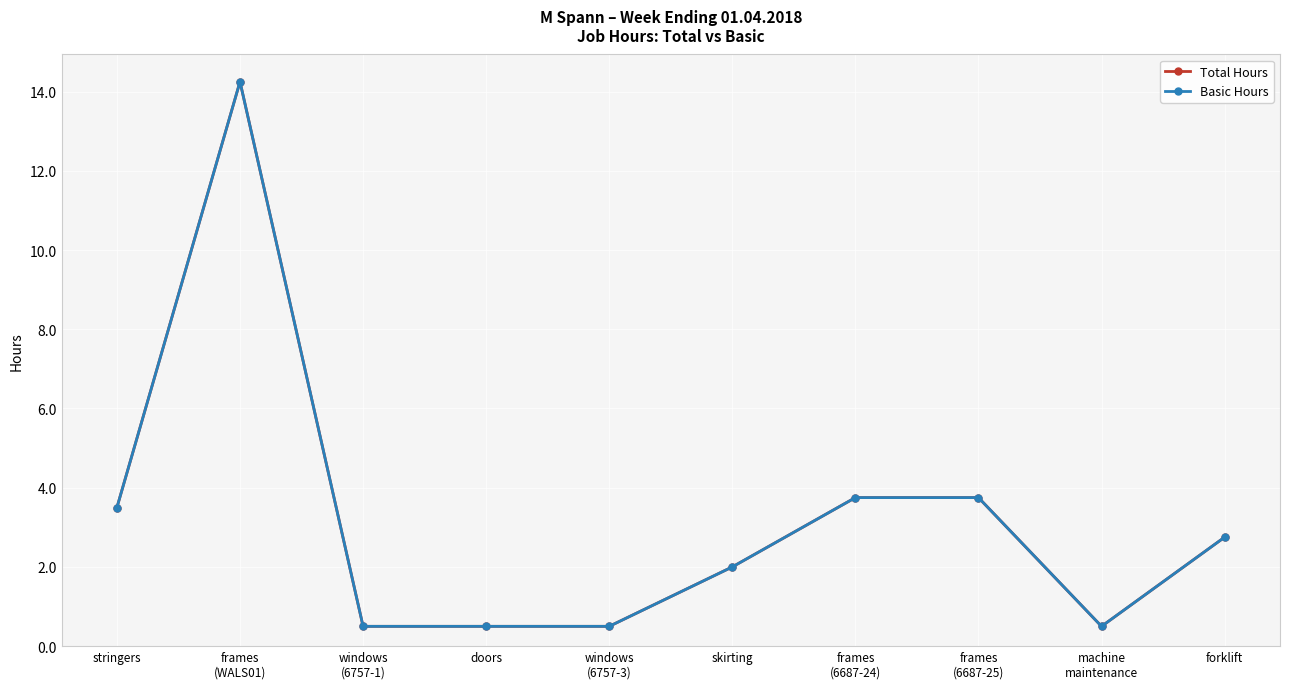

Reading right to left, list all the values displayed in this chart.

Total Hours: 2.8	0.5	3.8	3.8	2.0	0.5	0.5	0.5	14.2	3.5
Basic Hours: 2.8	0.5	3.8	3.8	2.0	0.5	0.5	0.5	14.2	3.5